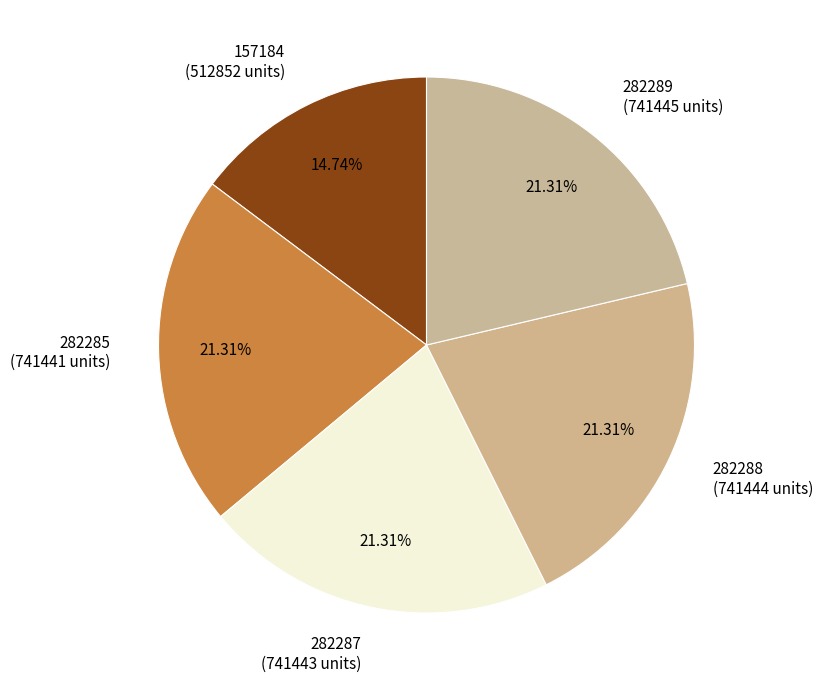

Is there a majority slice in this chart?

No